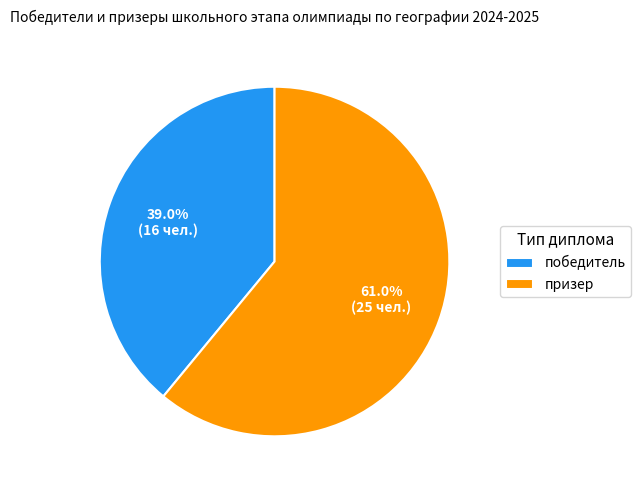

Does призер represent more than half of the total?

Yes